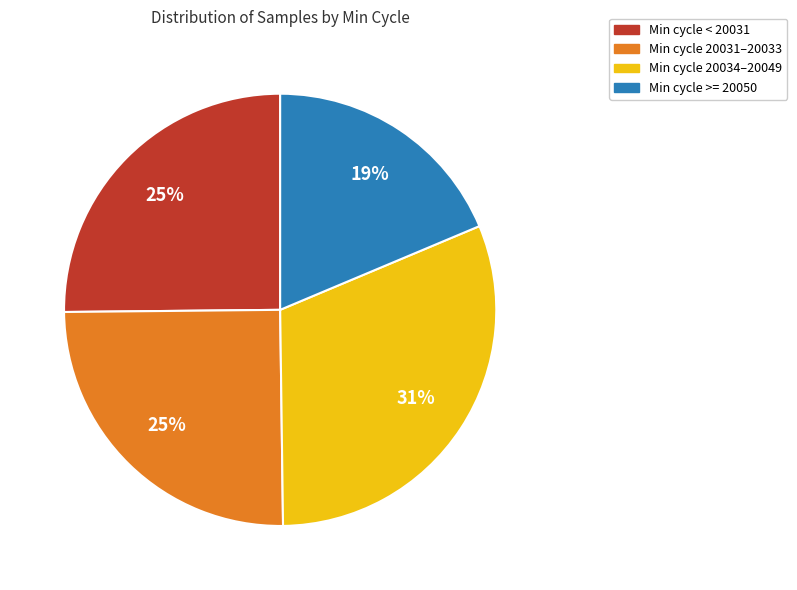

What percentage is the Min cycle < 20031 slice, to the nearest percent?

25%